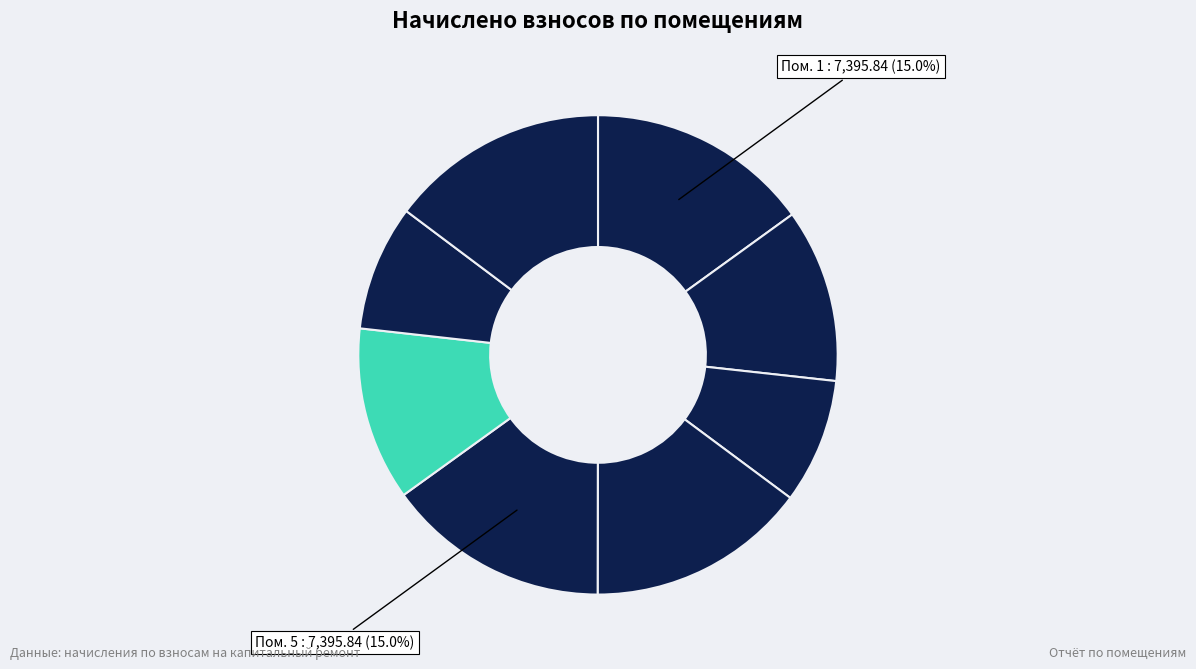

Which category has the biggest portion of the pie?

1